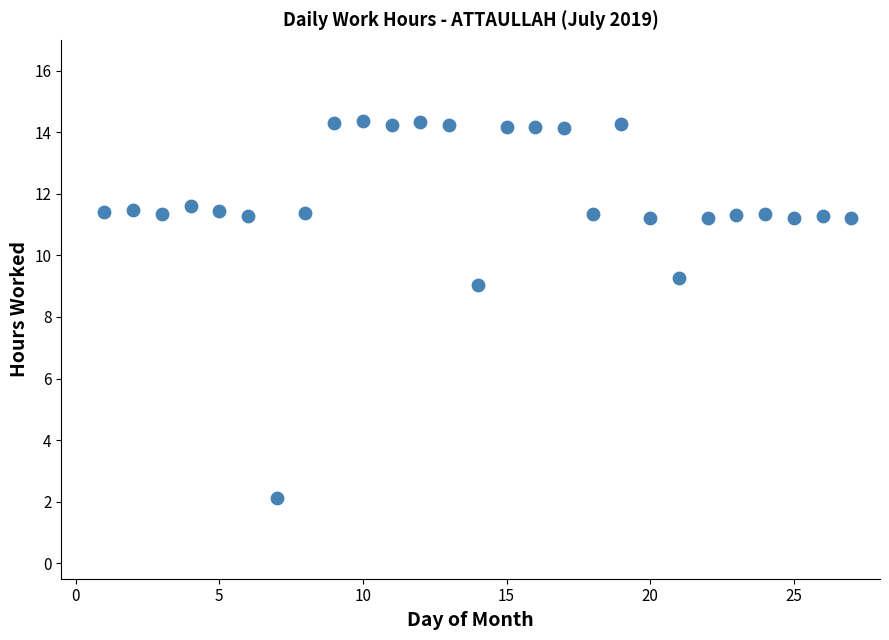

What is the range of X values (max minus min)?

26.0